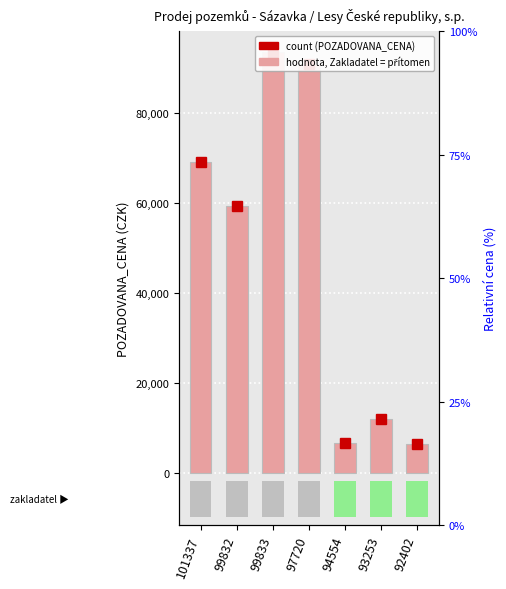

Reading left to right, what are all the values shown in this chart?

69060	59200	93550	90920	6530	11800	6410